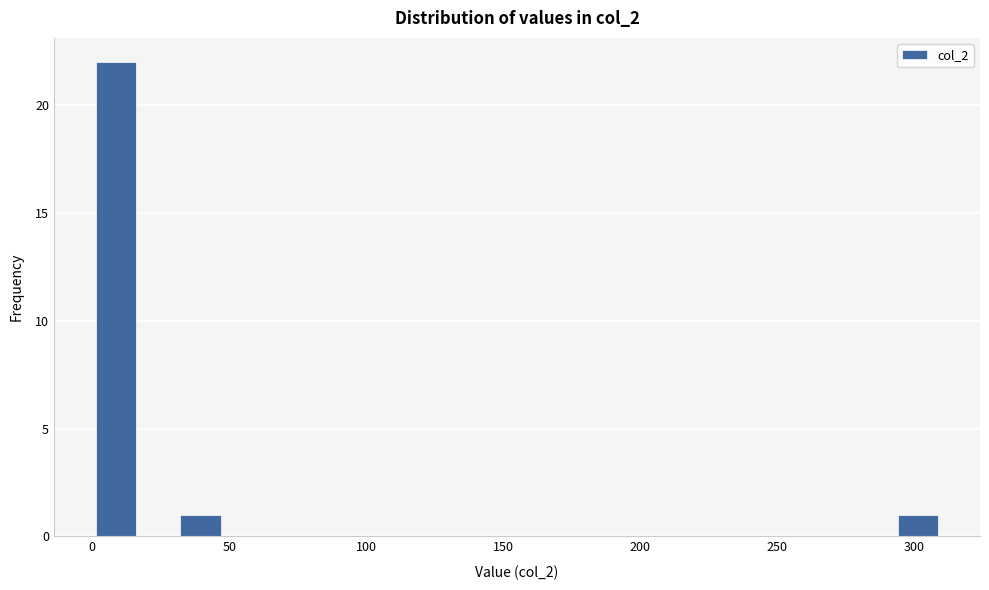

Around what value on the x-axis is the tallest bar? Give the approximate position of its centre, as read against the axis.

10